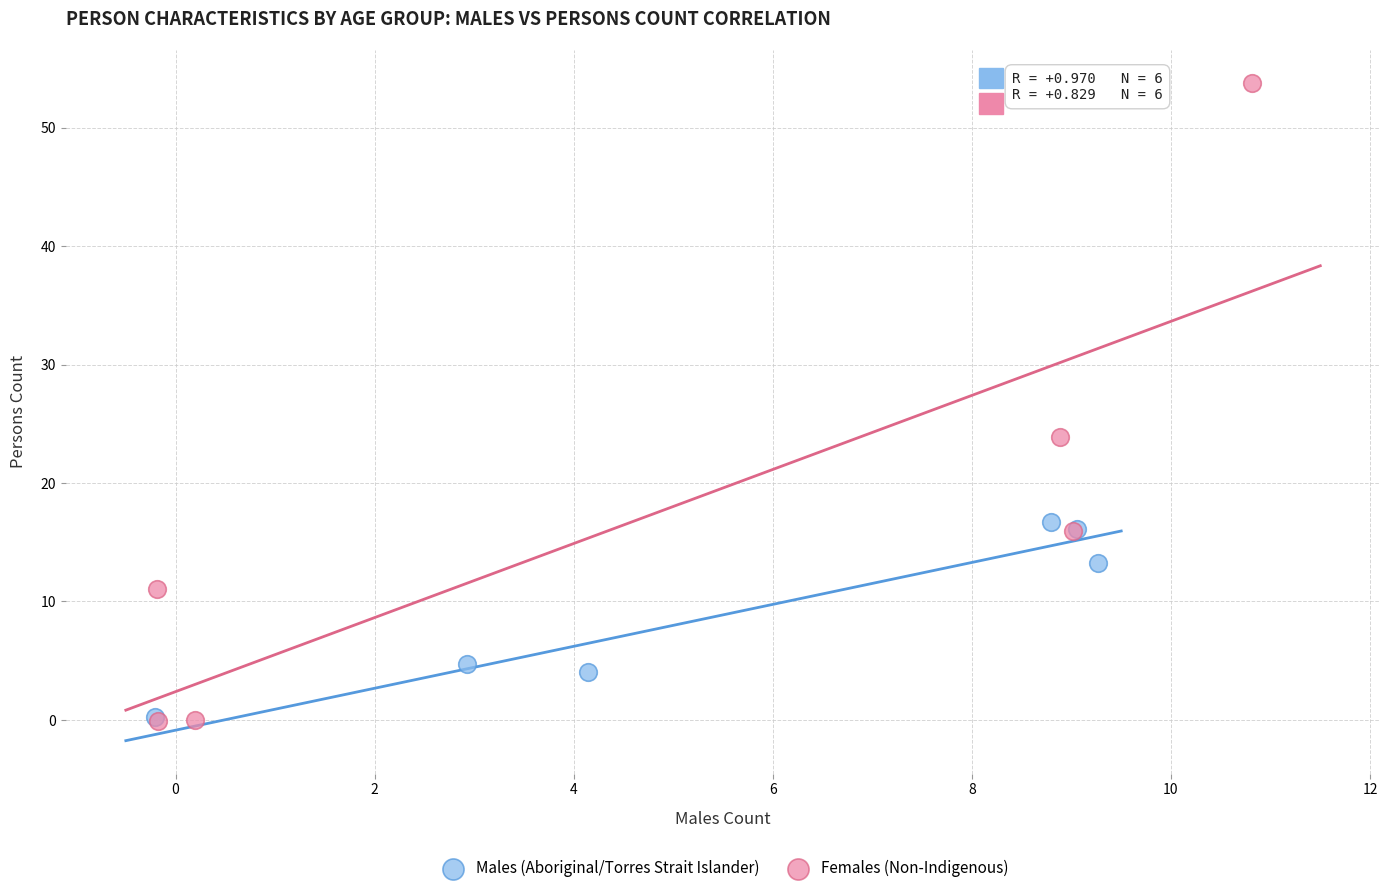

Which series has the widest spread of Y values?

Females (Non-Indigenous)